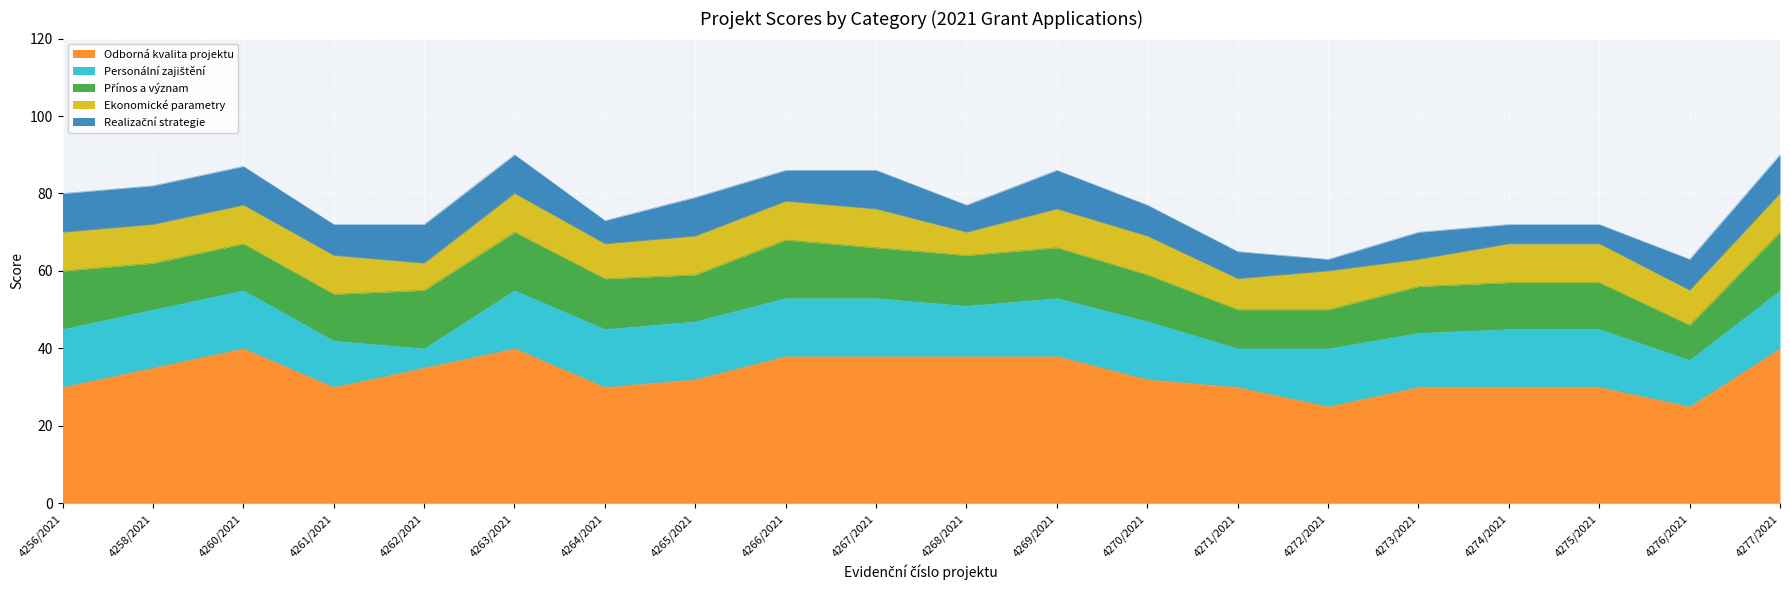

What is the maximum value for Personální zajištění?

15